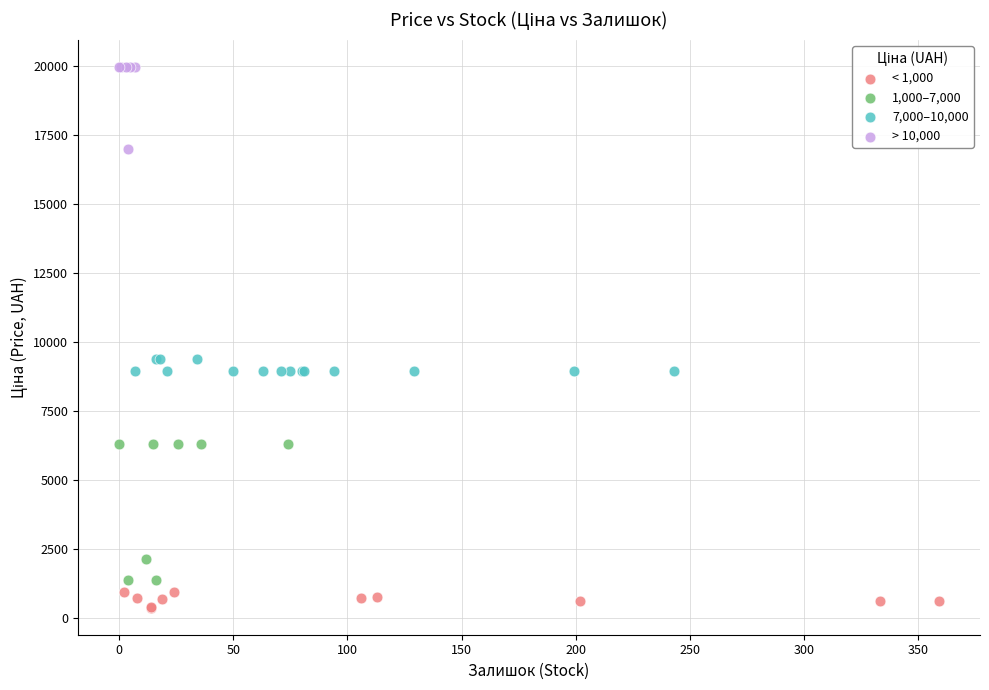

Which series has the largest Y range (max minus min)?

1,000–7,000